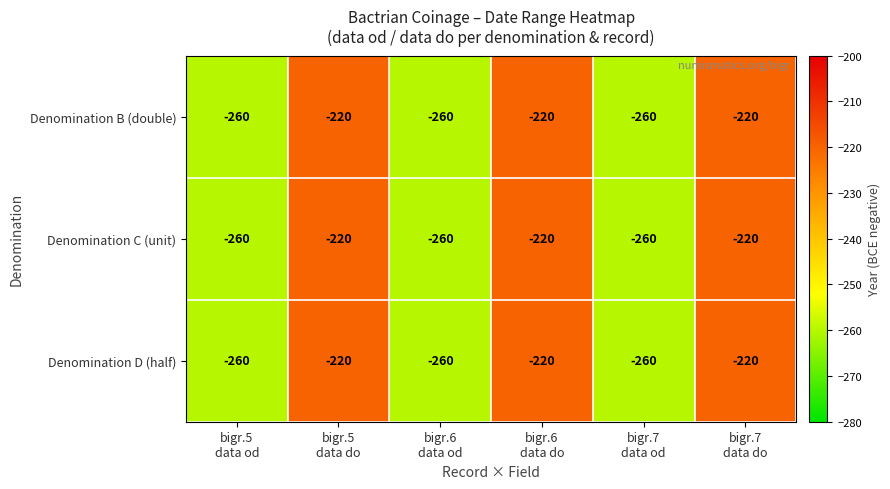

What is the minimum value for Denomination C (unit)?

-260